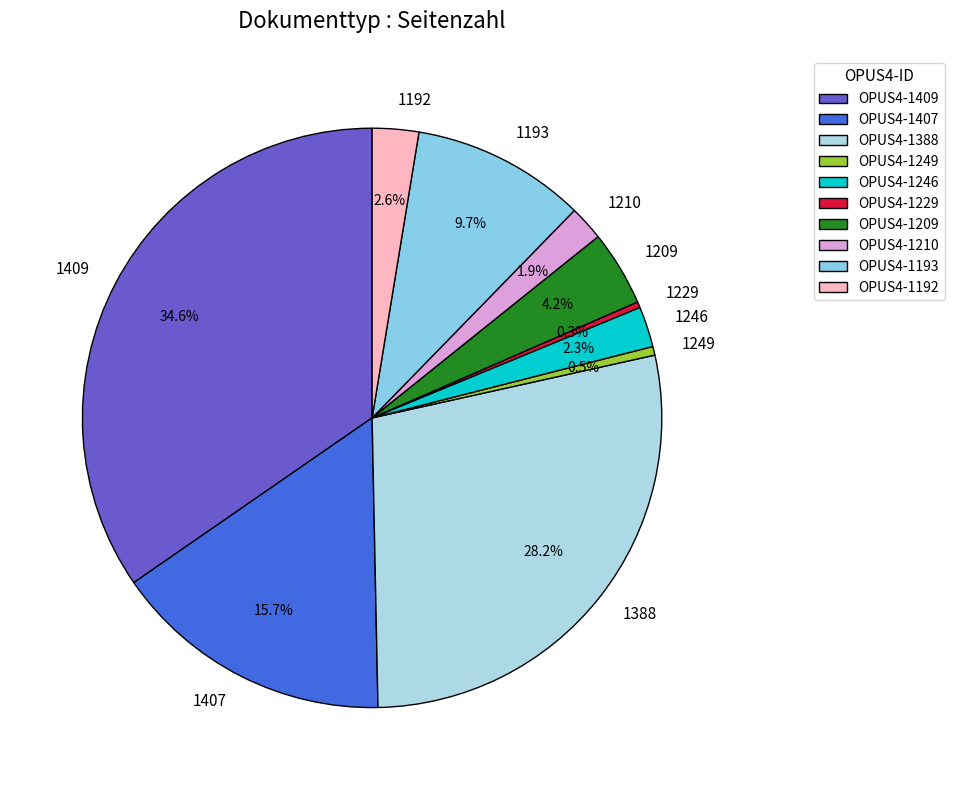

To the nearest percent, what is the difference between the 1246 and 1407 slice percentages?

13%